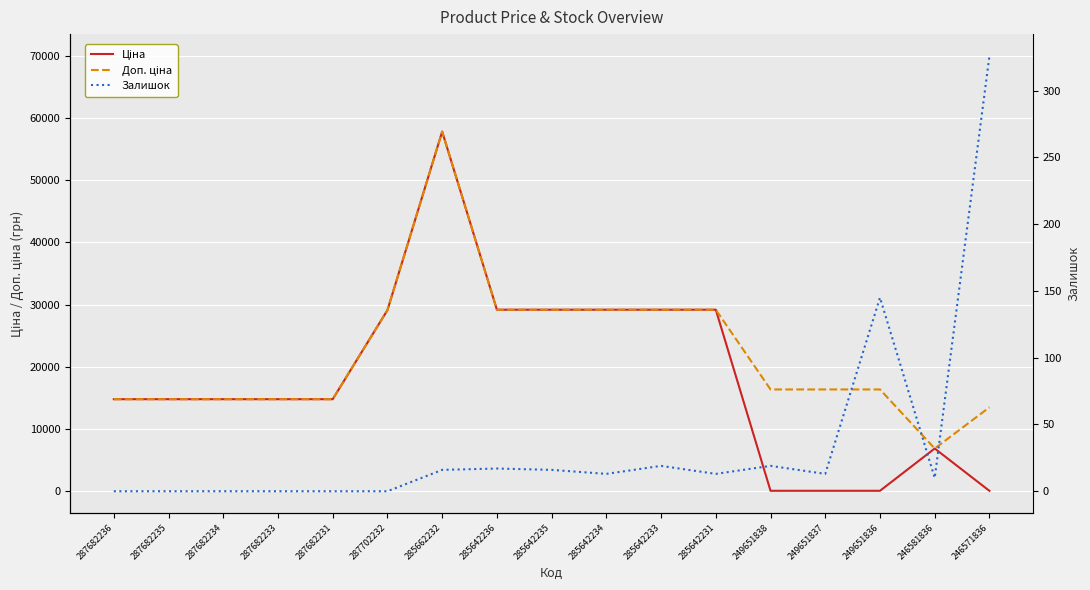

After their last crossing, which series has the higher values: Залишок or Ціна?

Залишок